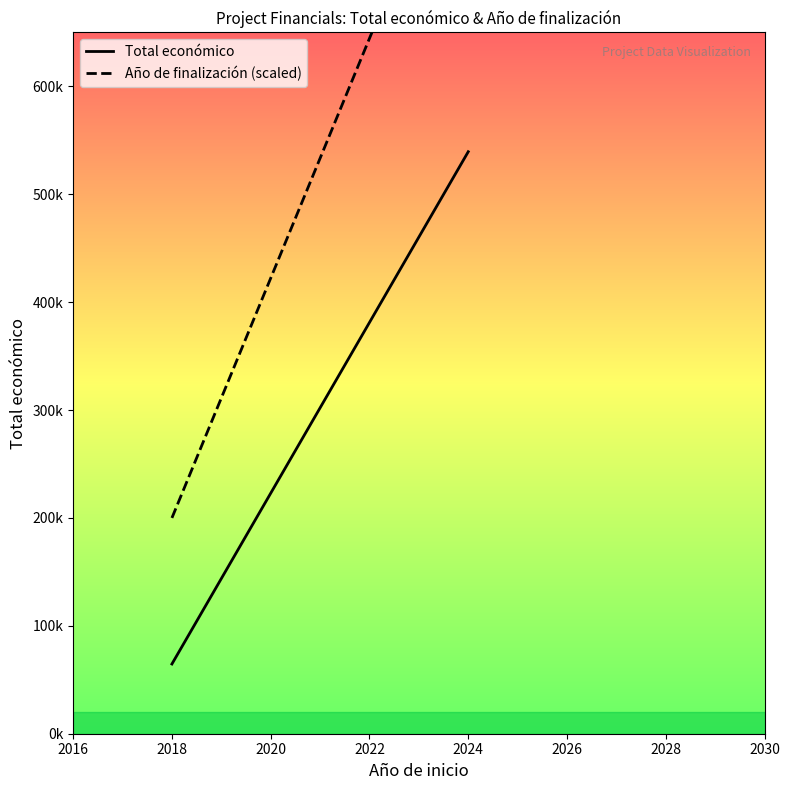

Which series has the largest total across all categories?

Año de finalización (scaled)